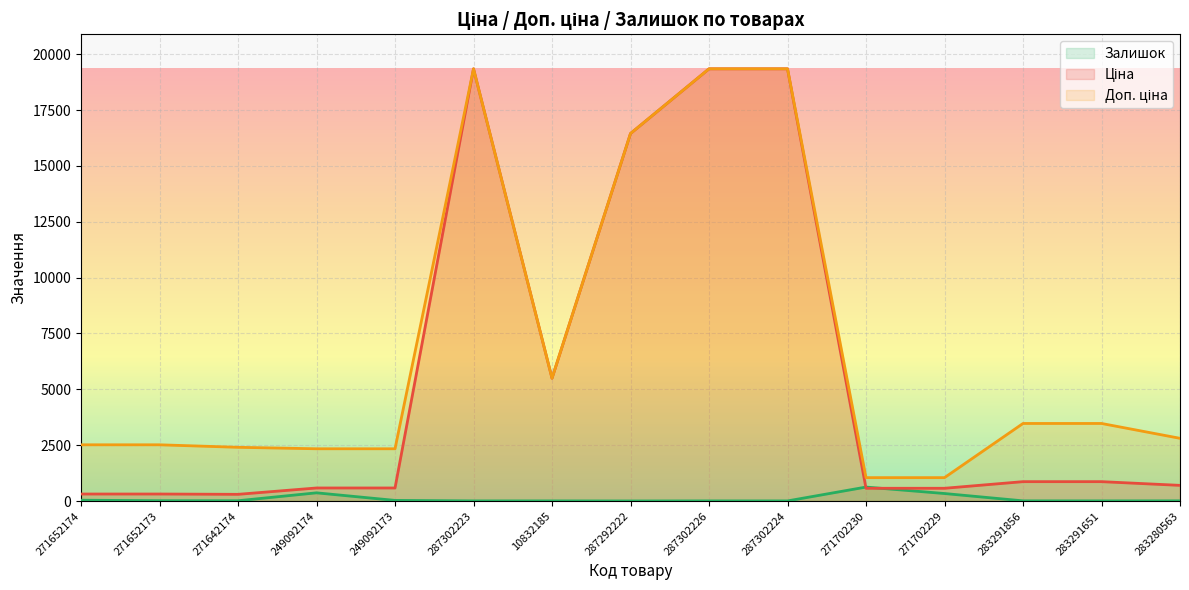

True or false: Доп. ціна and Залишок intersect in this chart.

False